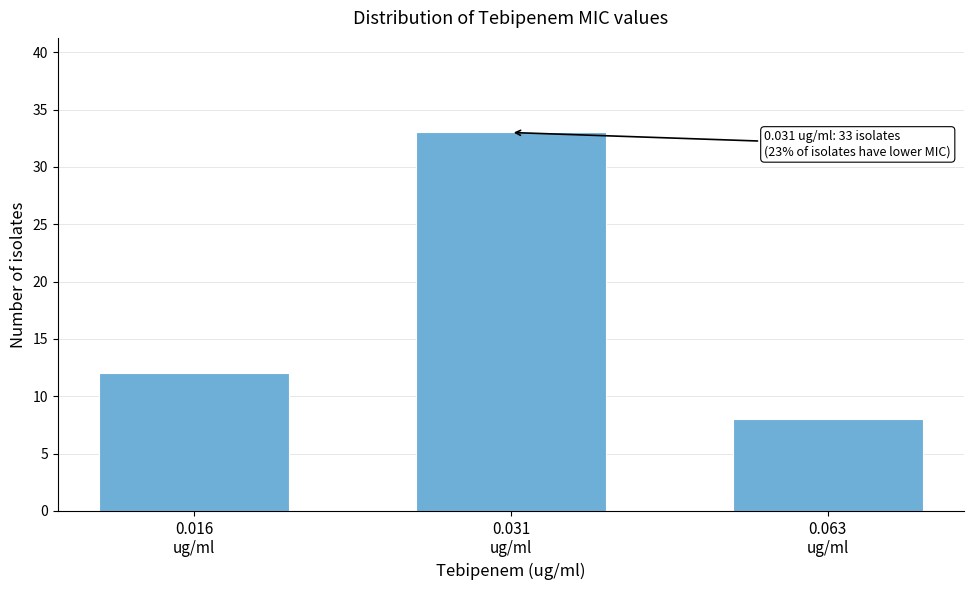

Reading right to left, list all the values displayed in this chart.

8	33	12